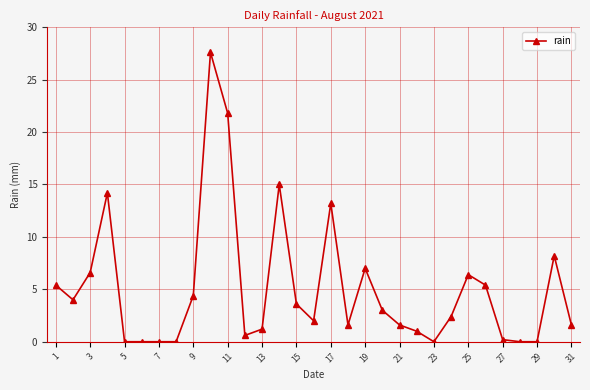

What is the sum of all values?

158.0